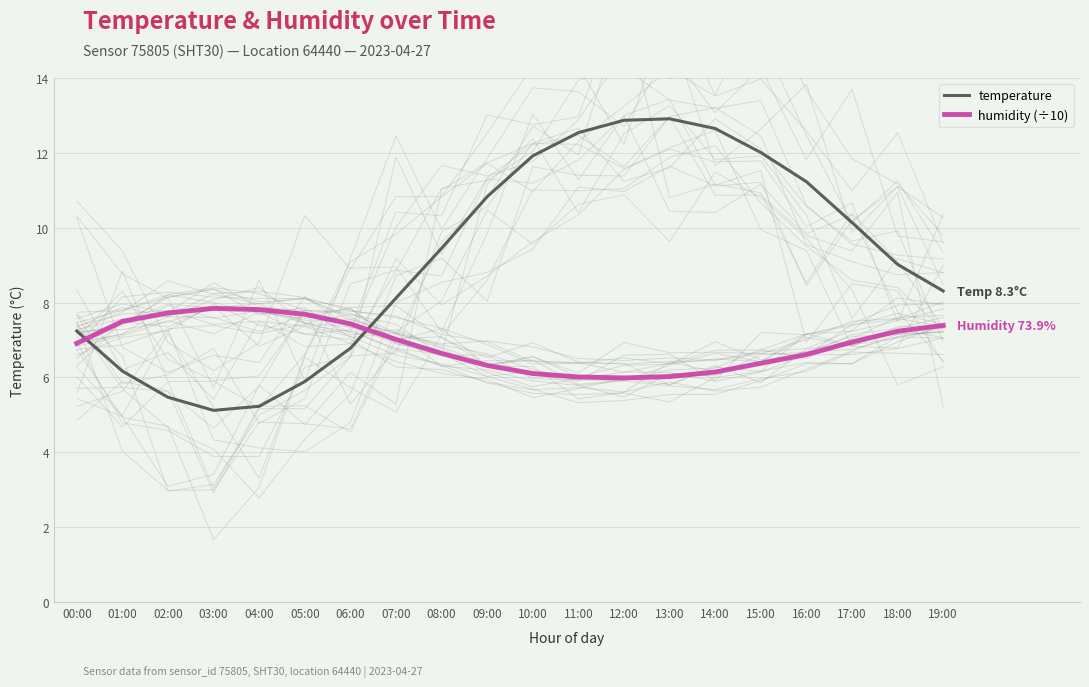

Reading right to left, what are all the values shown in this chart?

temperature: 8.3	9.0	10.1	11.2	12.0	12.7	12.9	12.9	12.5	11.9	10.8	9.4	8.1	6.8	5.9	5.2	5.1	5.5	6.2	7.2
humidity (÷10): 7.4	7.2	6.9	6.6	6.4	6.1	6.0	6.0	6.0	6.1	6.3	6.6	7.0	7.4	7.7	7.8	7.8	7.7	7.5	6.9